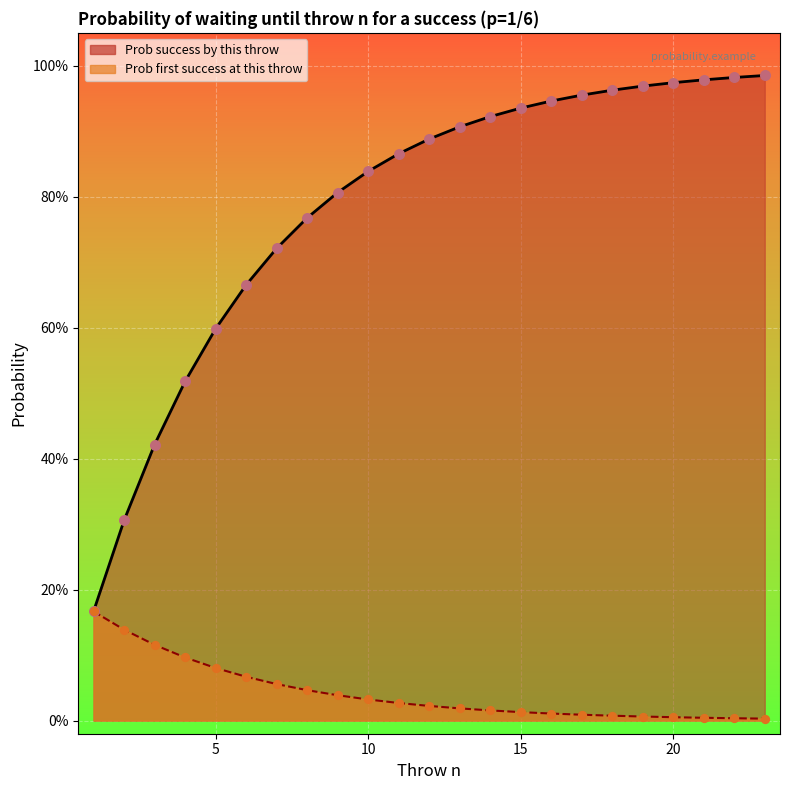

Which series reaches the maximum Y coordinate?

Prob success by this throw